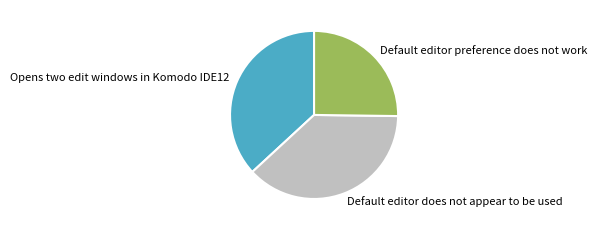

How many segments does this pie chart have?

3